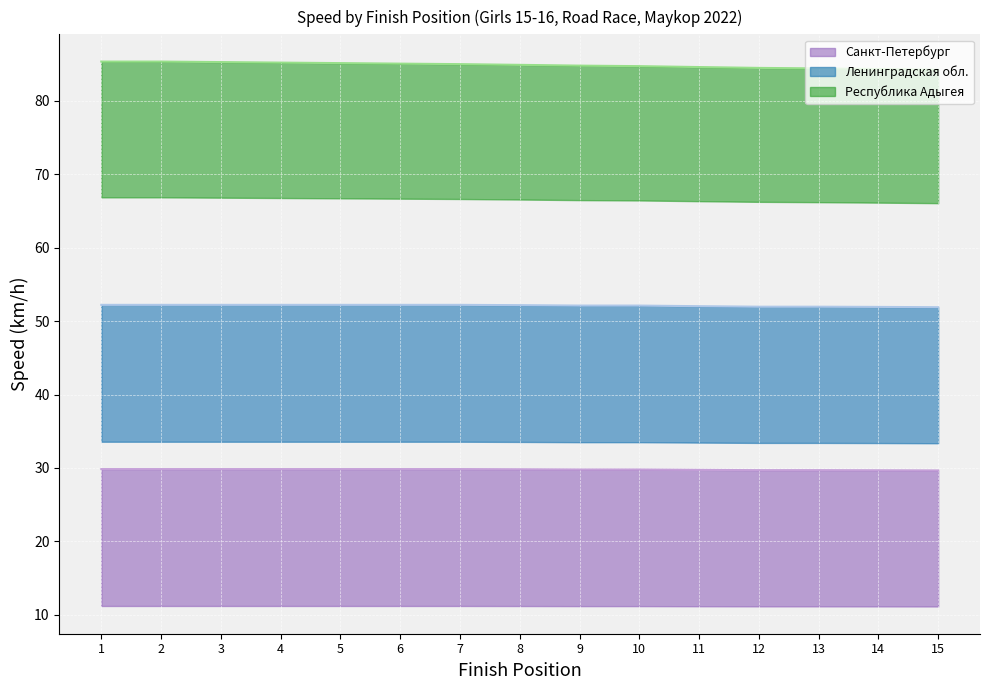

Between 1 and 14, which series saw the biggest shift?

Республика Адыгея